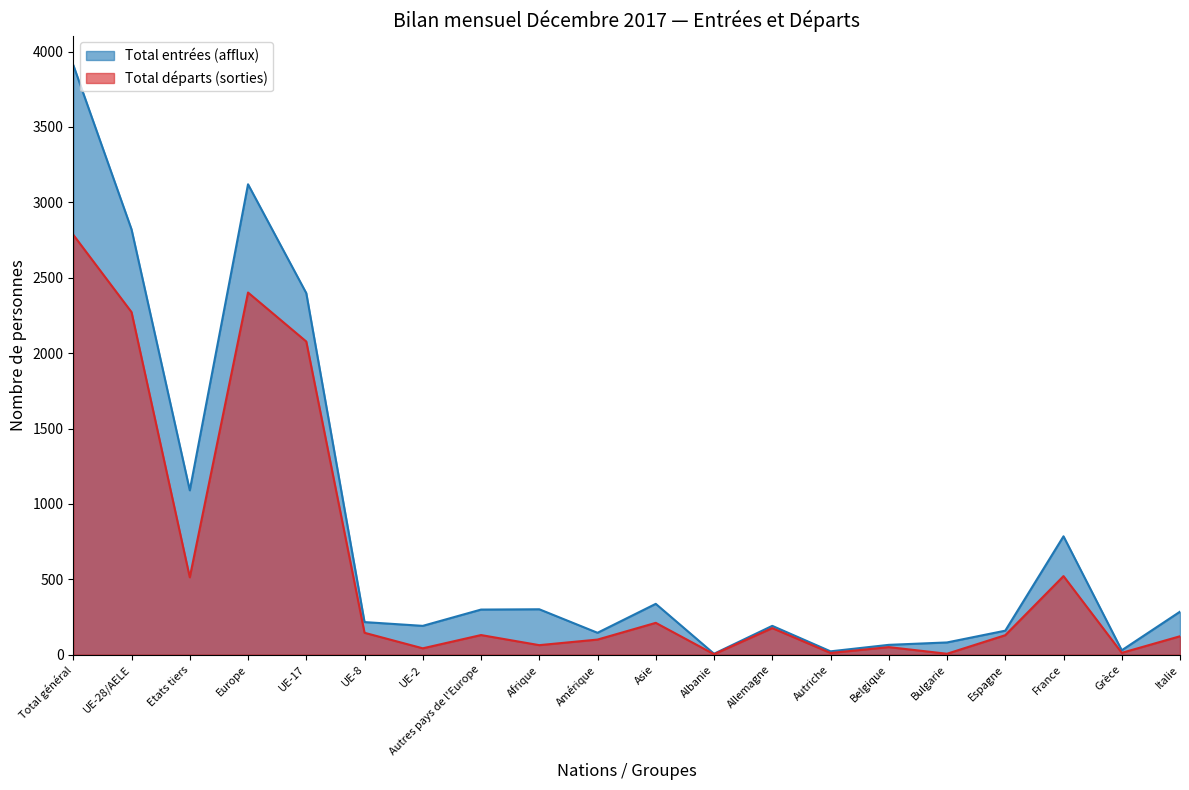

Does the chart have visible grid lines?

No